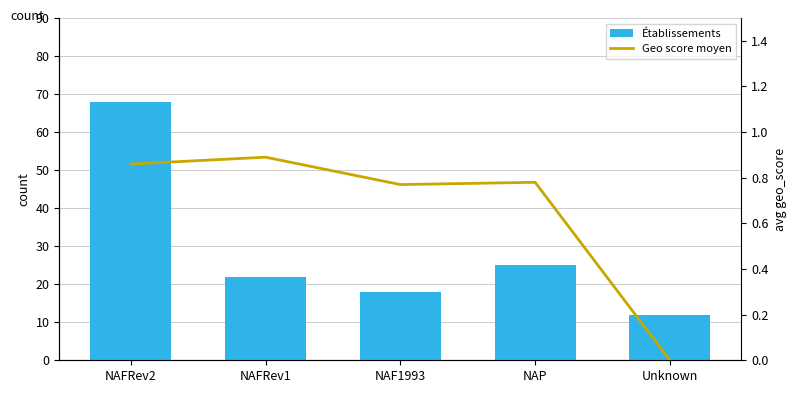

Between NAF1993 and Unknown, which series saw the biggest shift?

Établissements